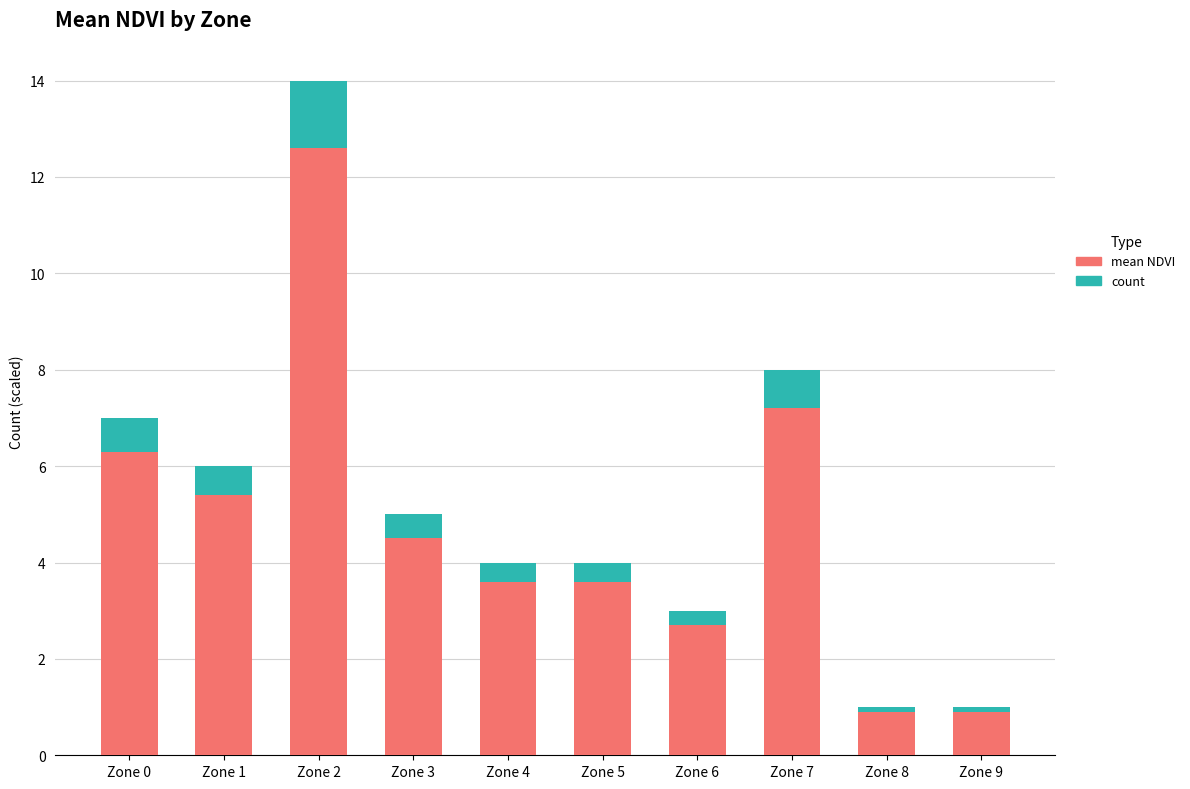

Are the bars horizontal?

No